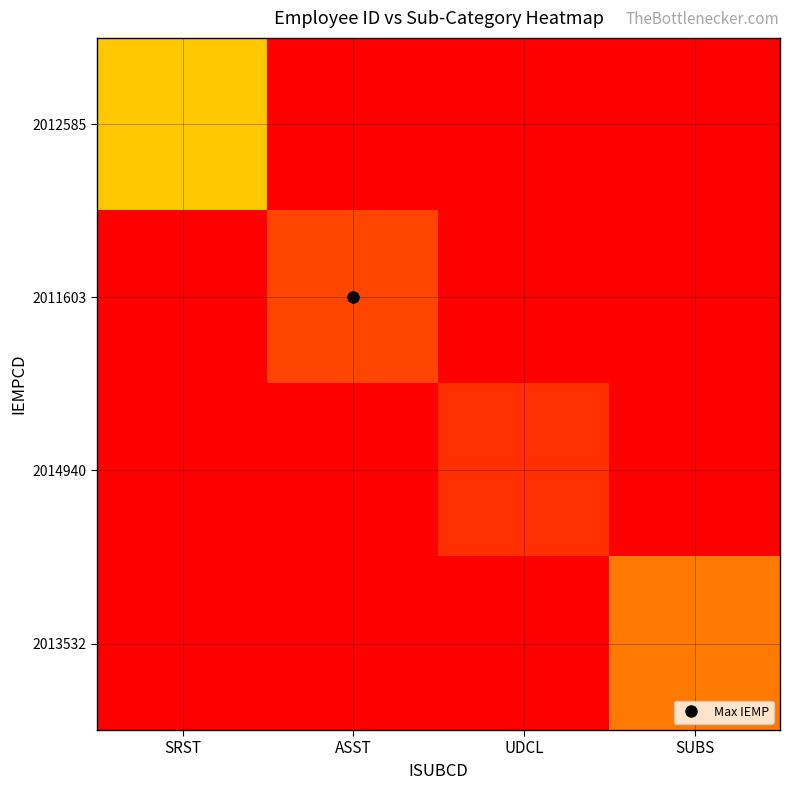

How many data points does each series have?

4